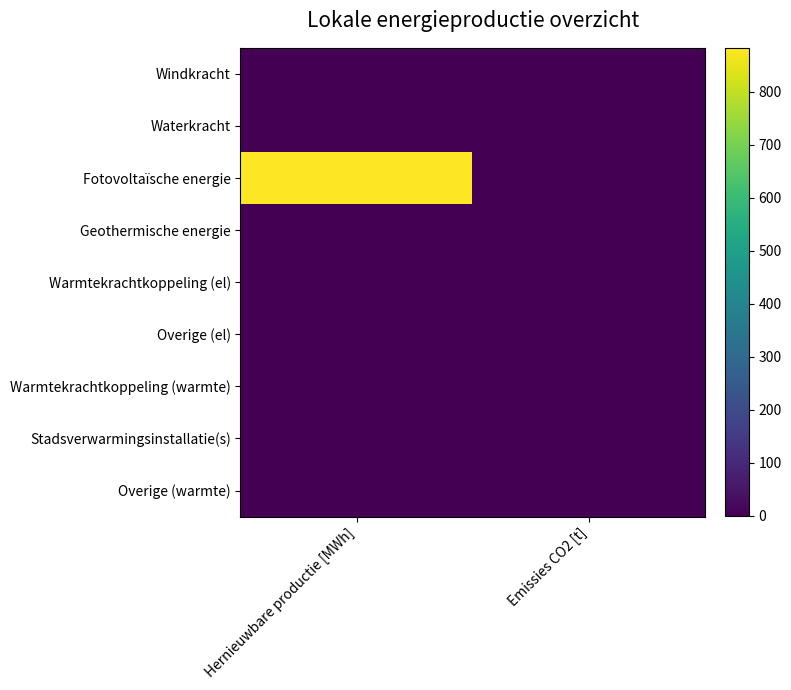

Which label corresponds to the smallest value in the chart?

Hernieuwbare productie [MWh]